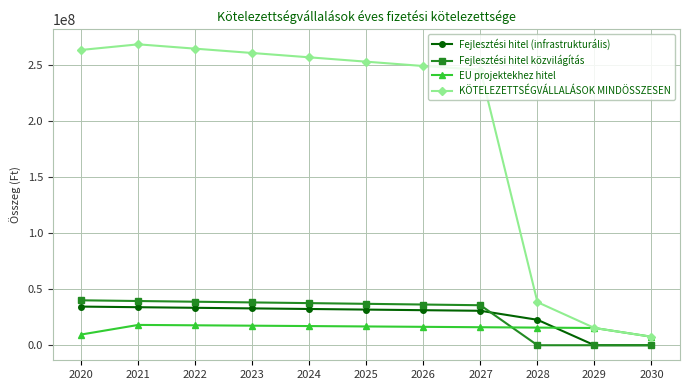

What is the difference between the highest and lowest values at 2020?

253869579.7